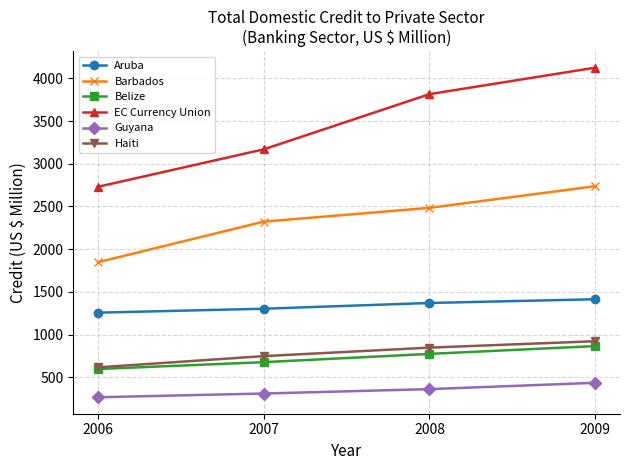

Which series has the largest total across all categories?

EC Currency Union